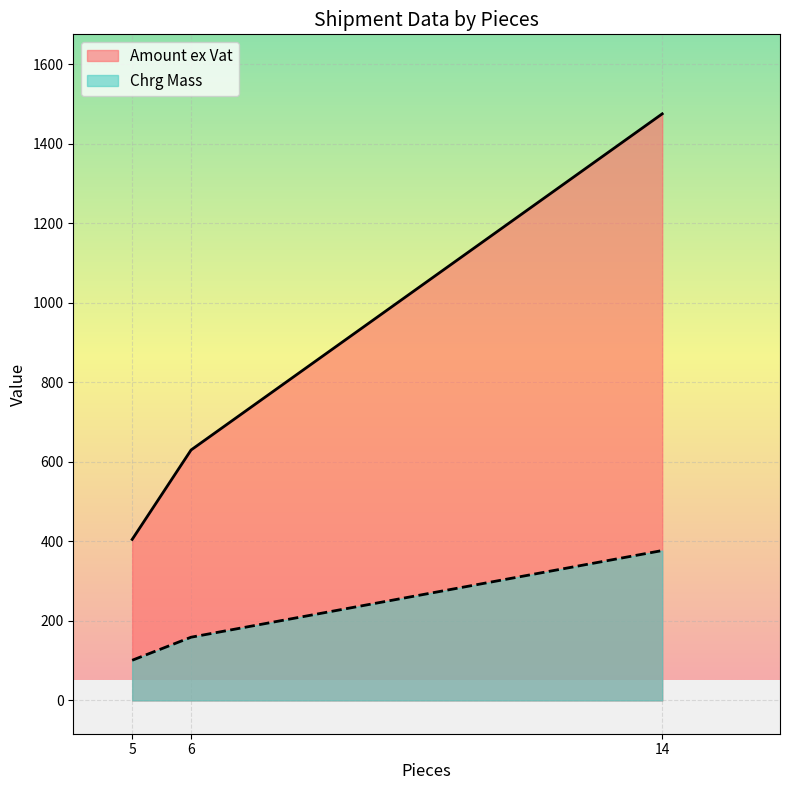

What is the difference between the maximum and second lowest values in the Chrg Mass series?

218.0